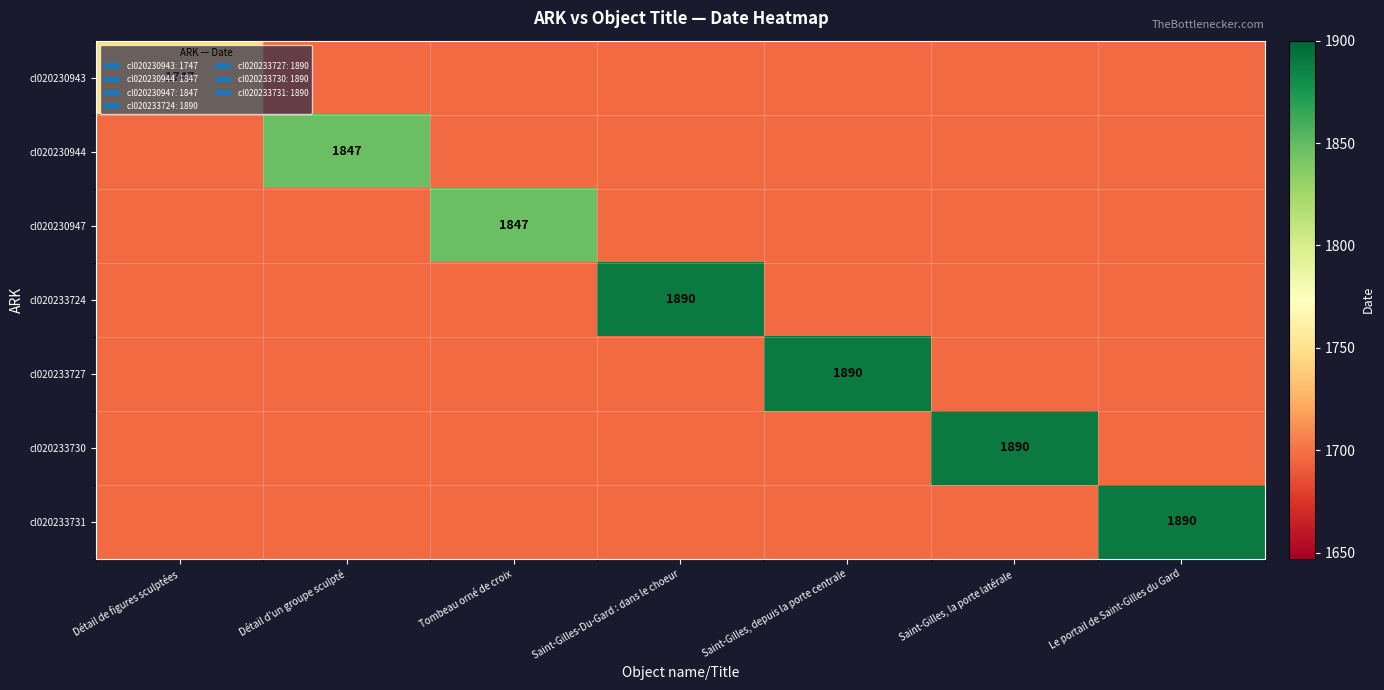

Is the value of cl020230947 at Saint-Gilles, la porte latérale greater than the value of cl020233730 at Saint-Gilles-Du-Gard : dans le choeur?

No